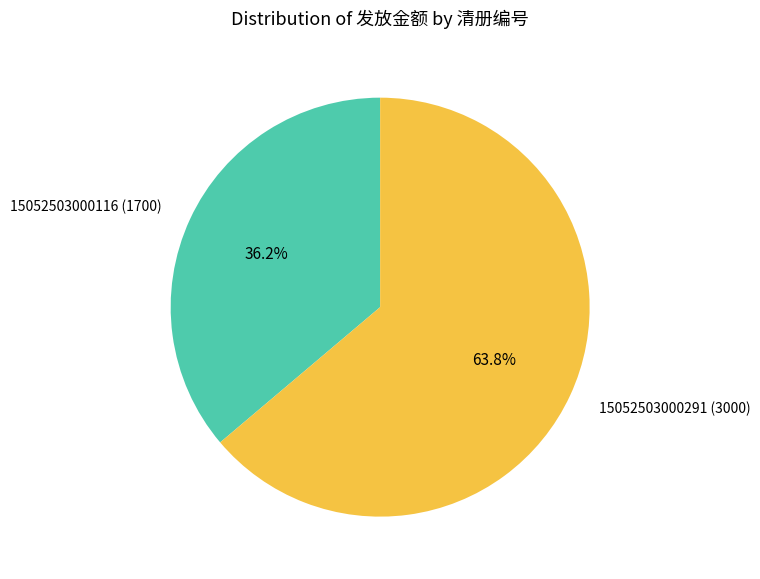

Is it true that 15052503000116 is 23% of the pie?

False